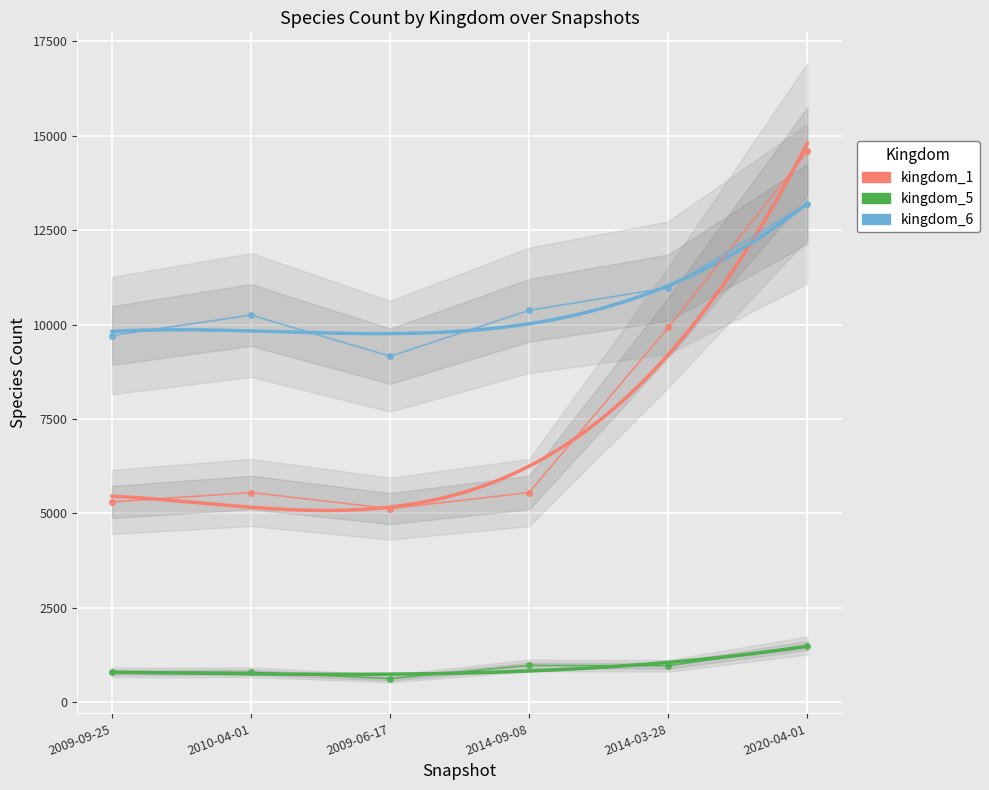

What is the total value across all series at 2009-06-17?

14919